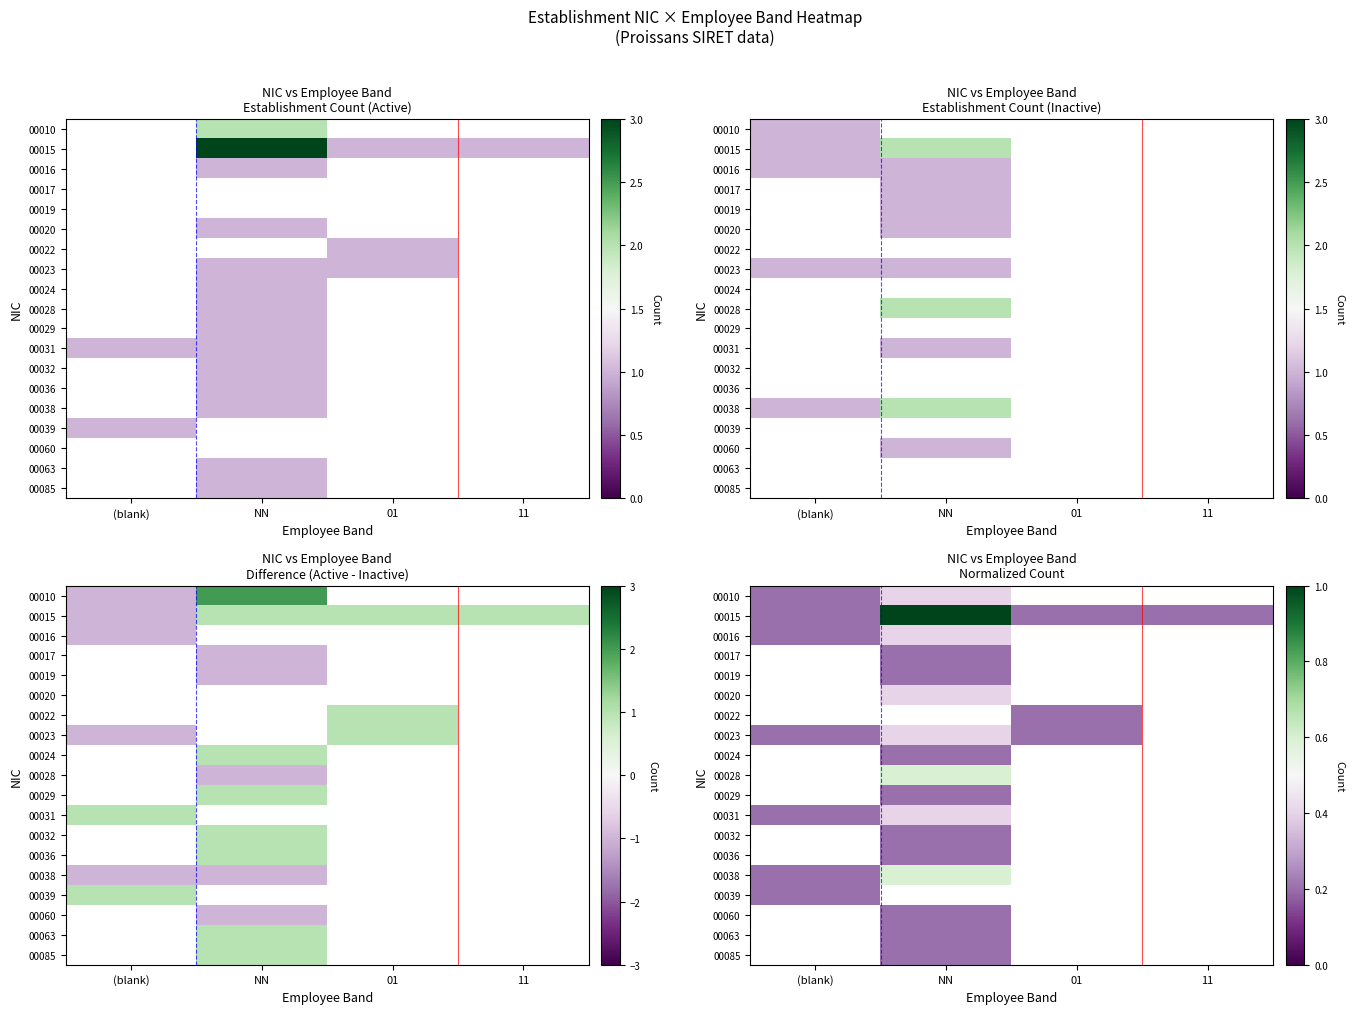

Is the value of 00024 at NN greater than the value of 00022 at 01?

No